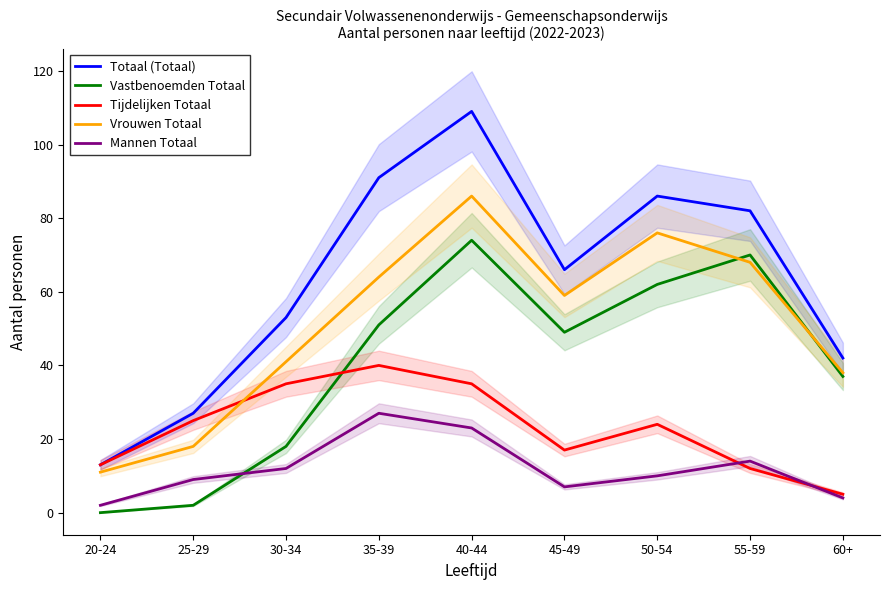

The Tijdelijken Totaal series shows 25 at 25-29. True or false?

True